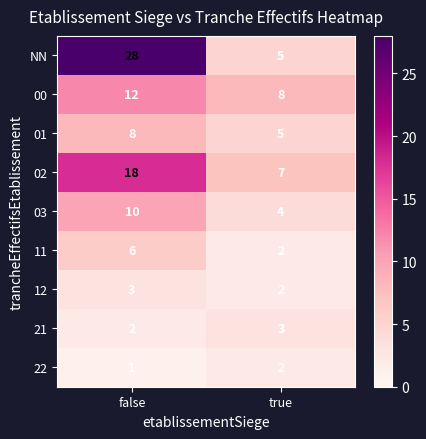

The value of 01 at false is 4. True or false?

False